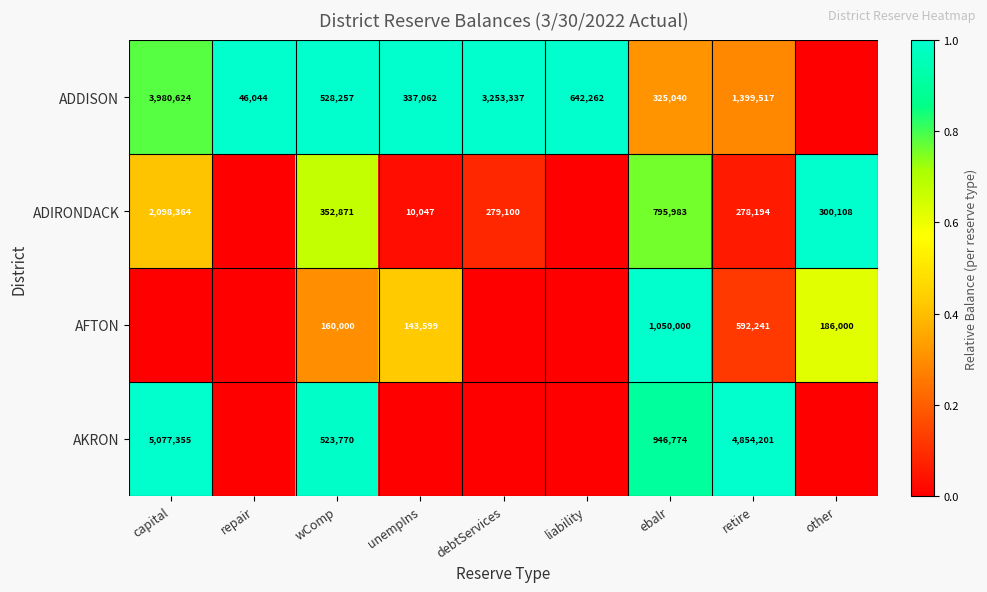

What is the sum of the ADIRONDACK values at debtServices and other?

579208